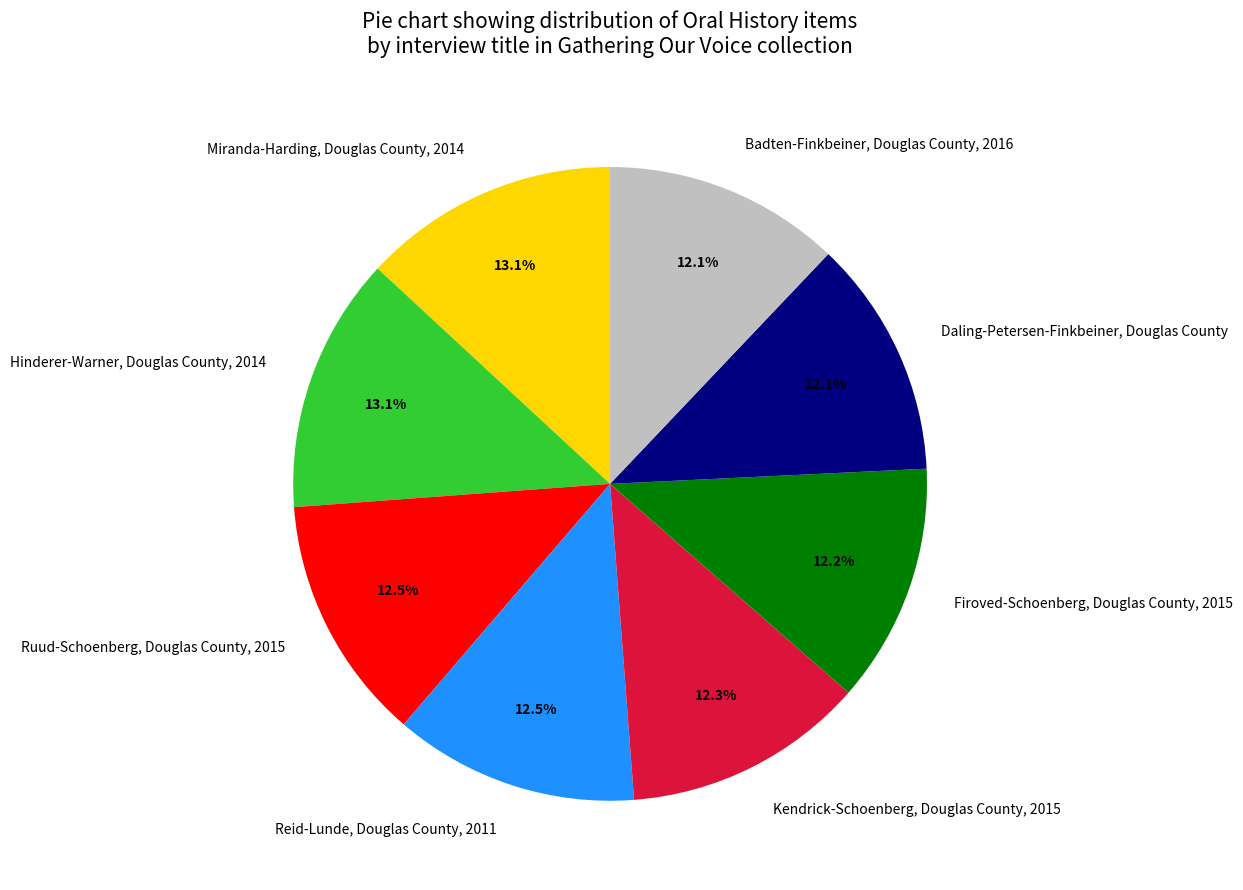

Combined, do Miranda-Harding, Douglas County, 2014 and Firoved-Schoenberg, Douglas County, 2015 account for over 50%?

No